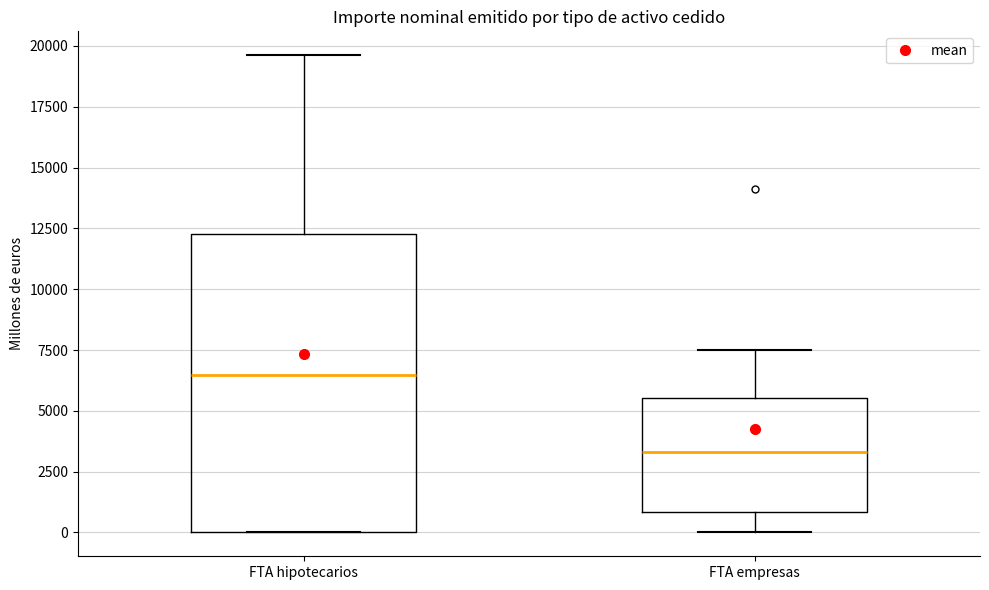

Reading left to right, read every box against the y-axis: the position of its median line, the range the box covers, and the ends of its whiskers. The values are not printed on the chart, so give them approximately, as read against the axis.

FTA hipotecarios: median 6500, box 0 to 12500, whiskers 0 to 19500
FTA empresas: median 3500, box 1000 to 5500, whiskers 0 to 7500